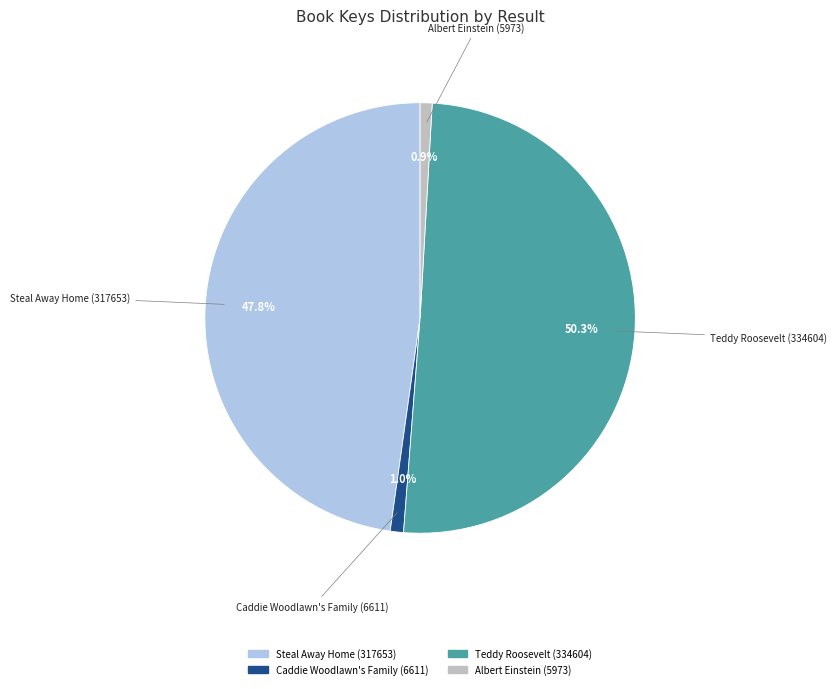

To the nearest percent, what portion does Teddy Roosevelt (334604) represent?

50%